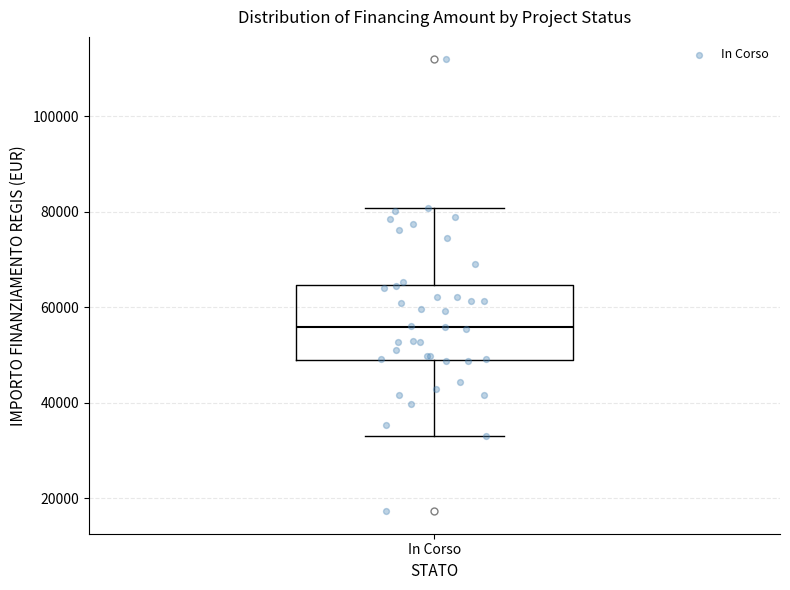

Read this box plot against the y-axis: the position of the median line, the range covered by the box, and the ends of both whiskers. The values are not printed on the chart, so give them approximately, as read against the axis.

median 56000, box 50000 to 64000, whiskers 32000 to 80000